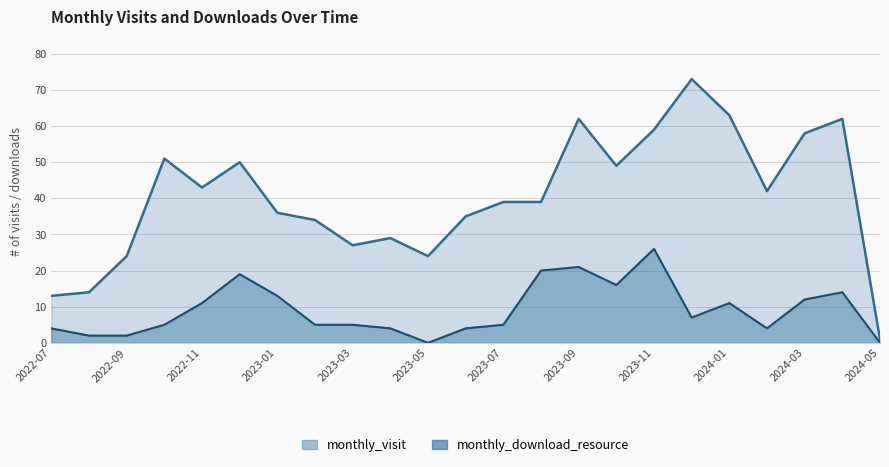

In monthly_download_resource, how many points are higher than both neighbors (excluding endpoints)?

5